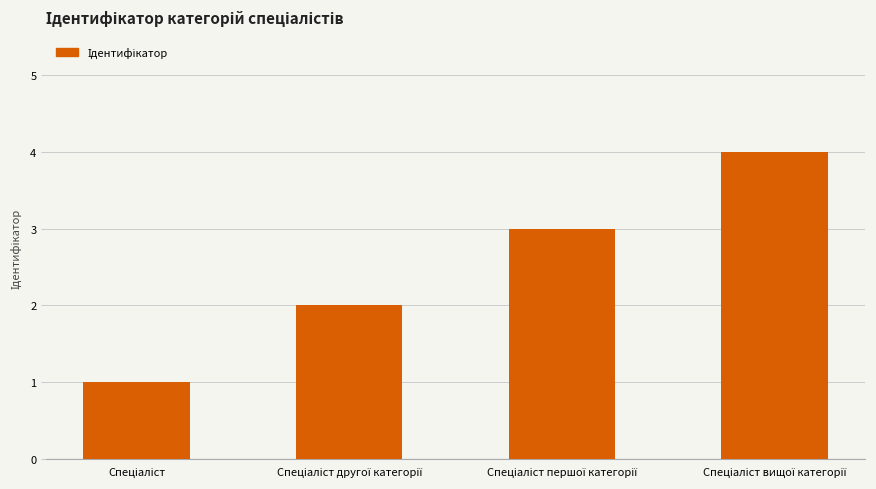

What is the difference between the maximum and minimum values?

3